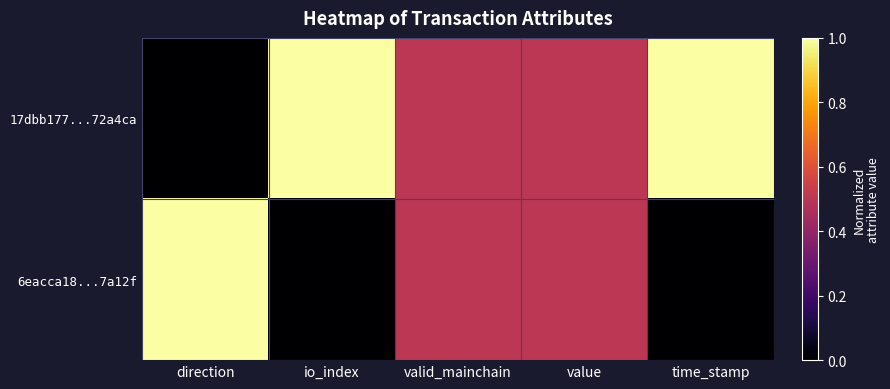

How many data points does each series have?

5